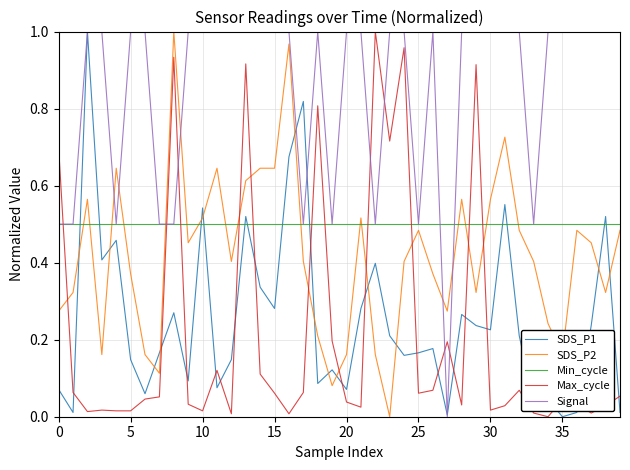

True or false: SDS_P2 and SDS_P1 intersect in this chart.

True